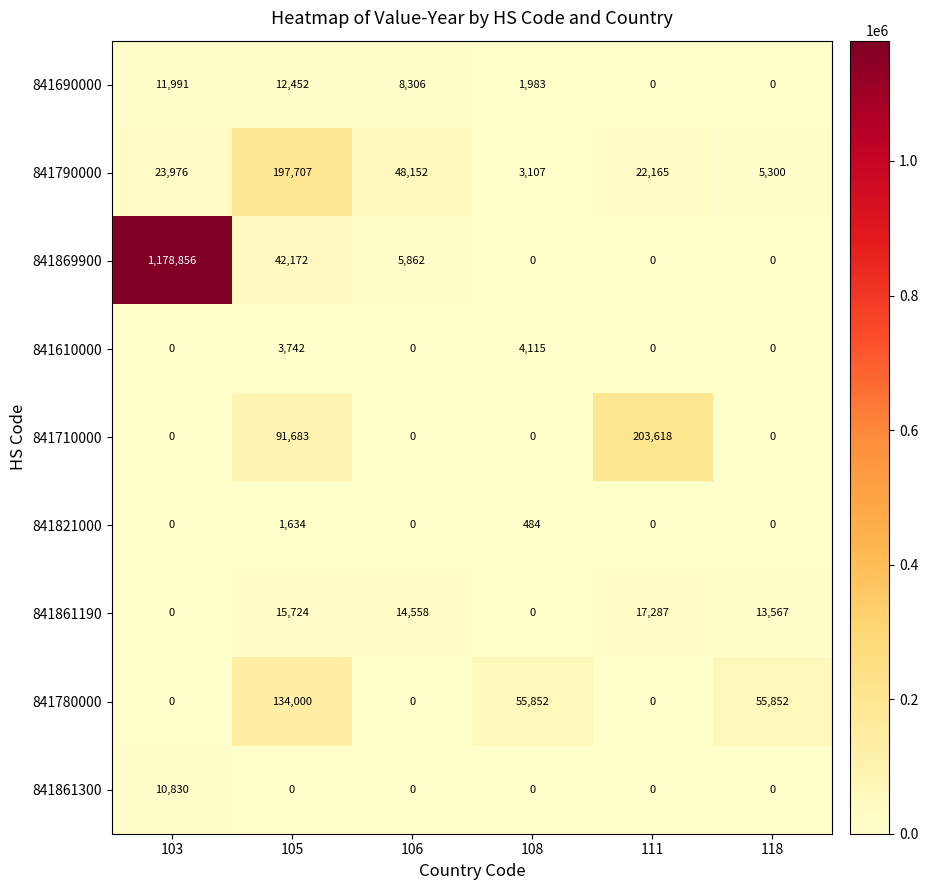

At which category is the sum across all series the highest?

103